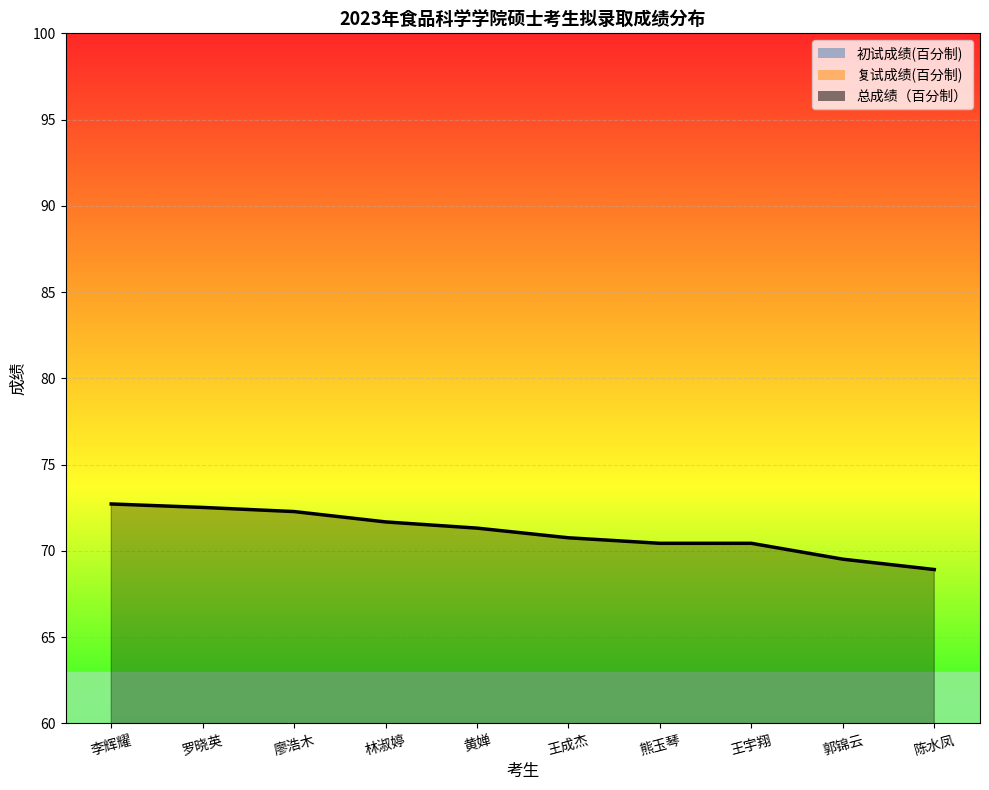

At how many categories does at least one series exceed 50?

10